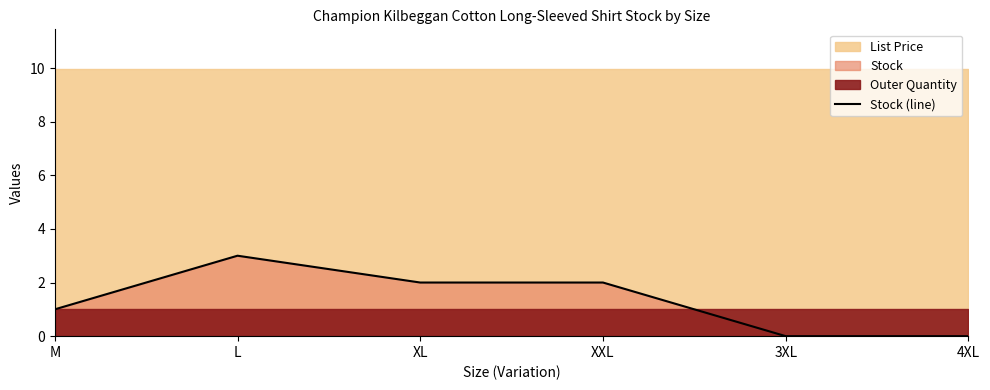

The chart shows a value of 5 at L. True or false?

False